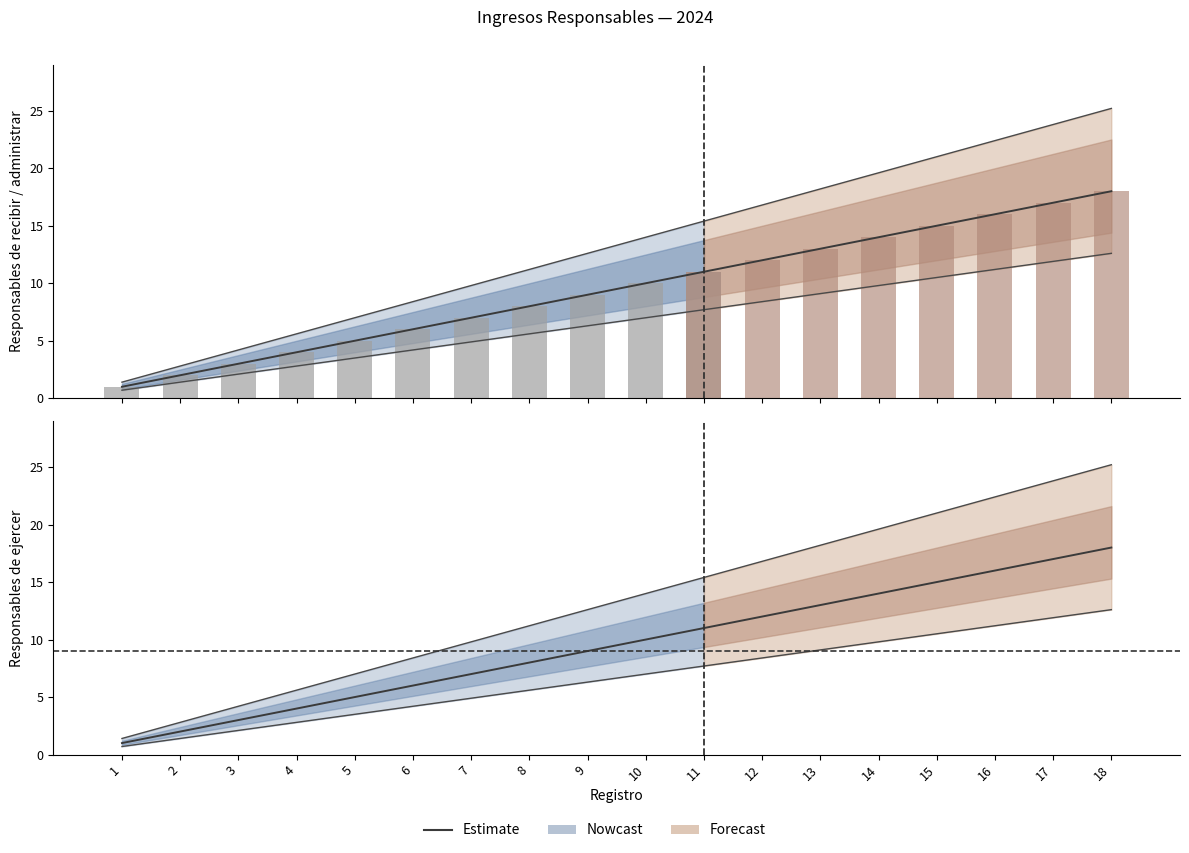

How many values are between 3 and 9?

7